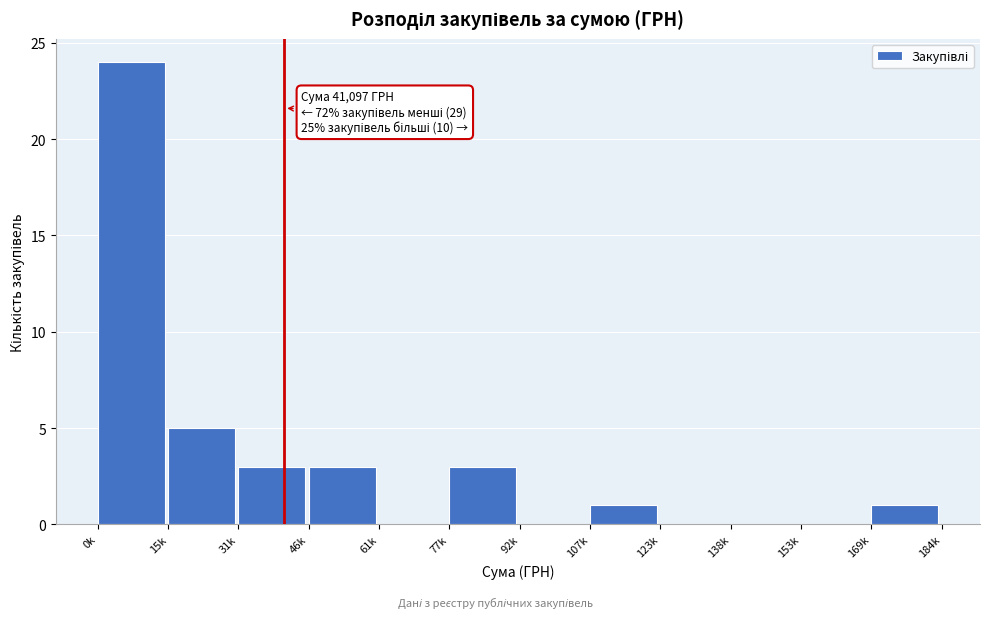

Reading left to right, transcribe all the data shown in this chart.

0k=24	15k=5	31k=3	46k=3	61k=0	77k=3	92k=0	107k=1	123k=0	138k=0	153k=0	169k=1